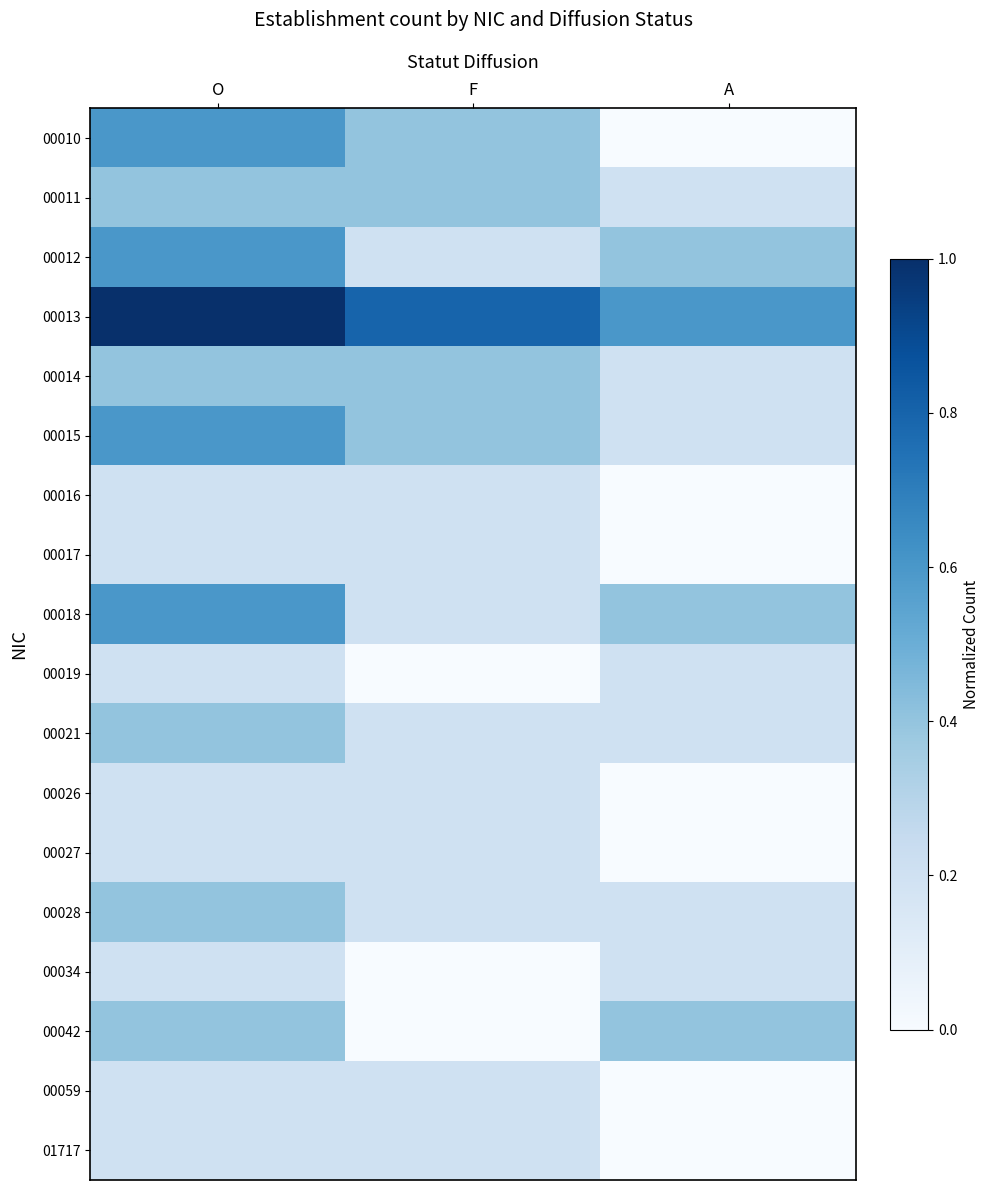

Rank the series at A from highest to lowest value.

00013, 00012, 00018, 00042, 00011, 00014, 00015, 00019, 00021, 00028, 00034, 00010, 00016, 00017, 00026, 00027, 00059, 01717